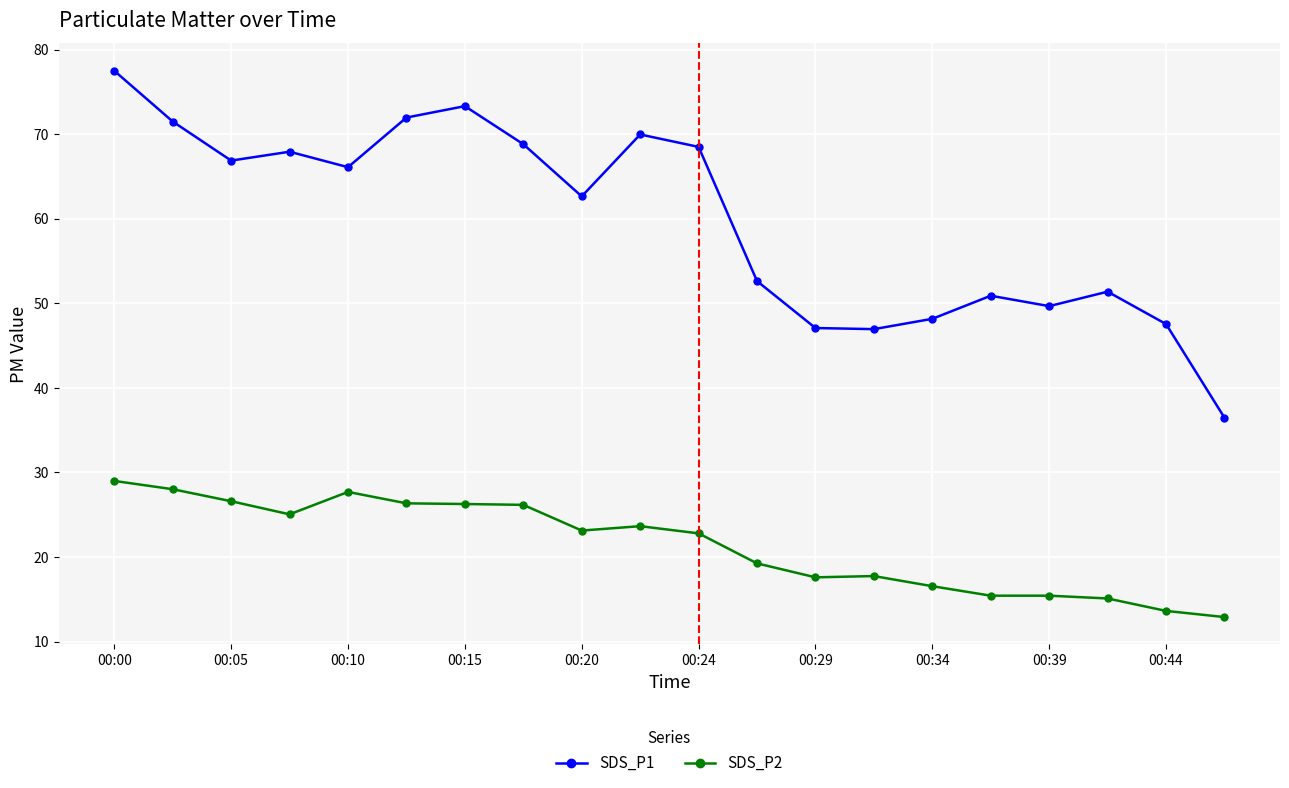

What is the minimum value for SDS_P2?

12.9